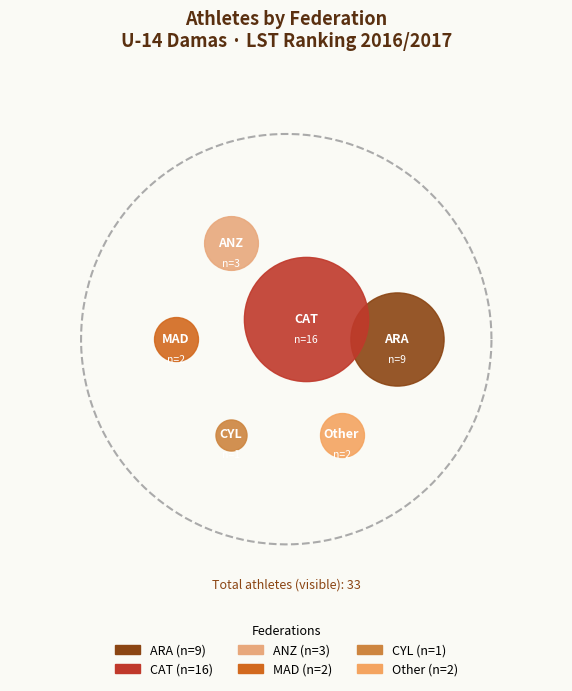

Is it true that ANZ is 1% of the pie?

False